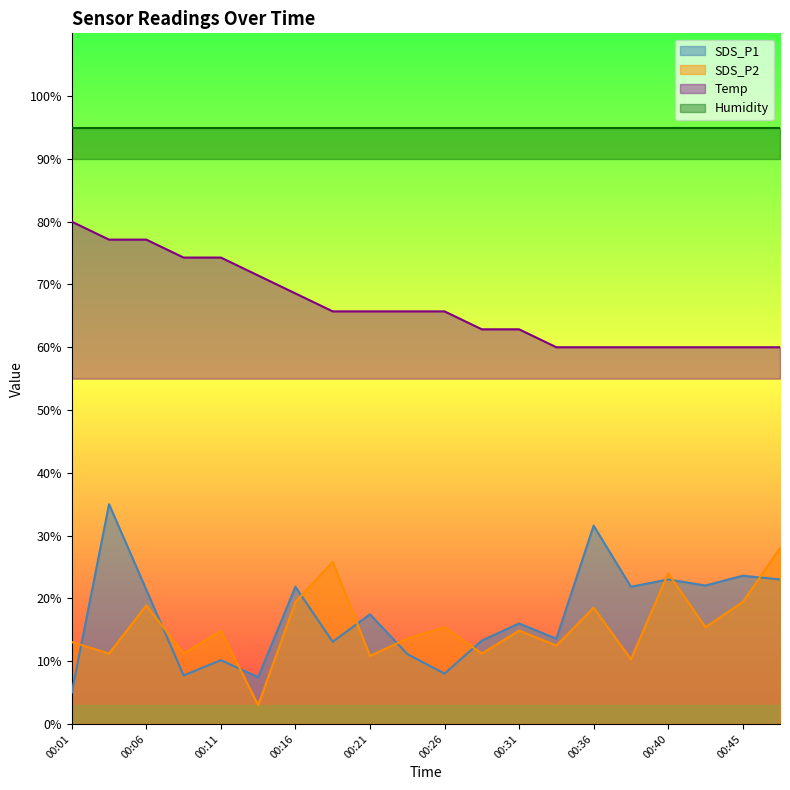

True or false: Temp and SDS_P2 intersect in this chart.

False